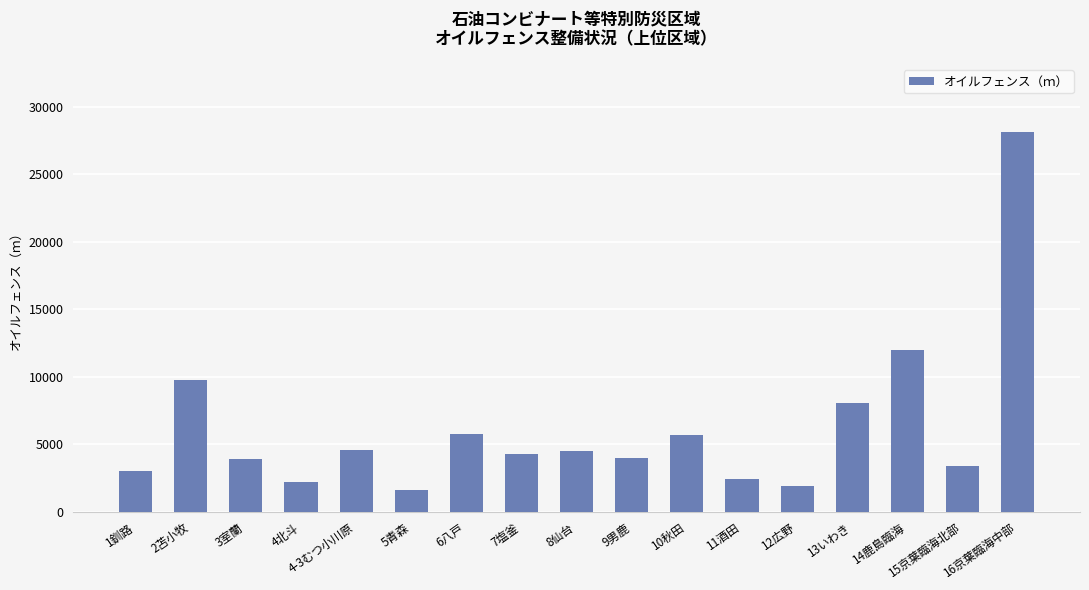

What is the minimum value shown in the chart?

1620